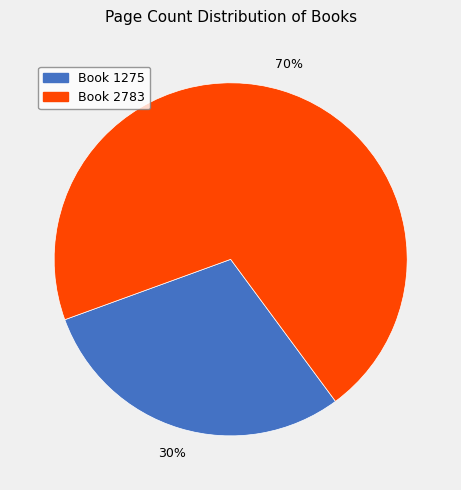

Is there a majority slice in this chart?

Yes